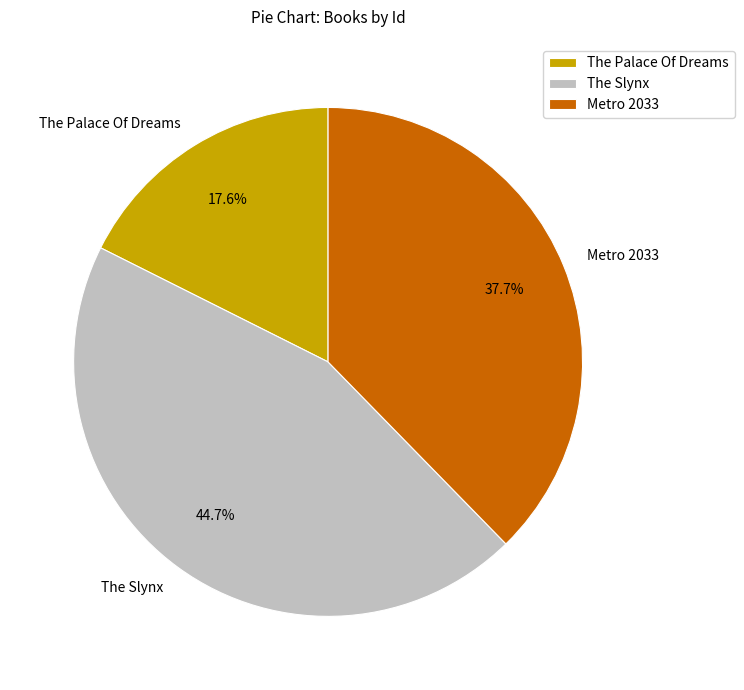

How many segments does this pie chart have?

3